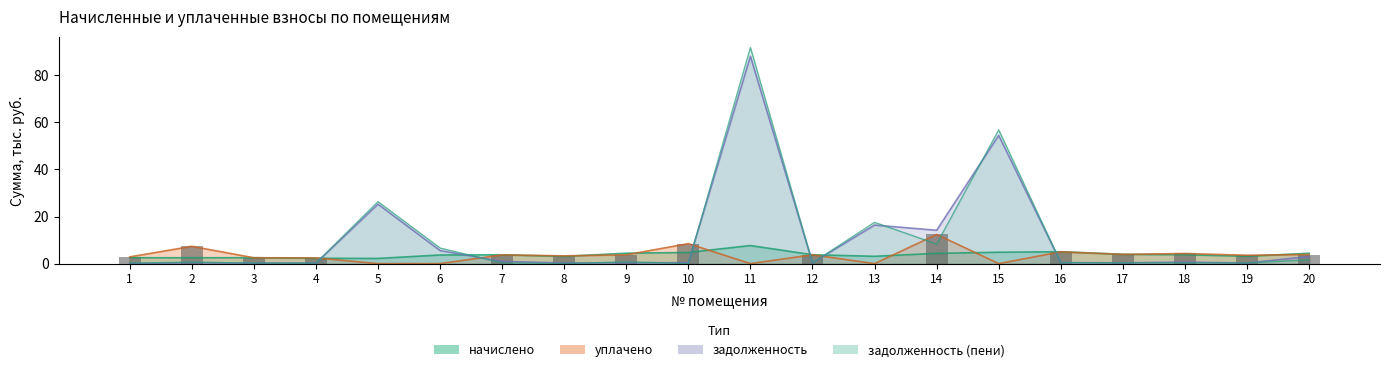

What is the difference between the highest and lowest values at 16?

4.6